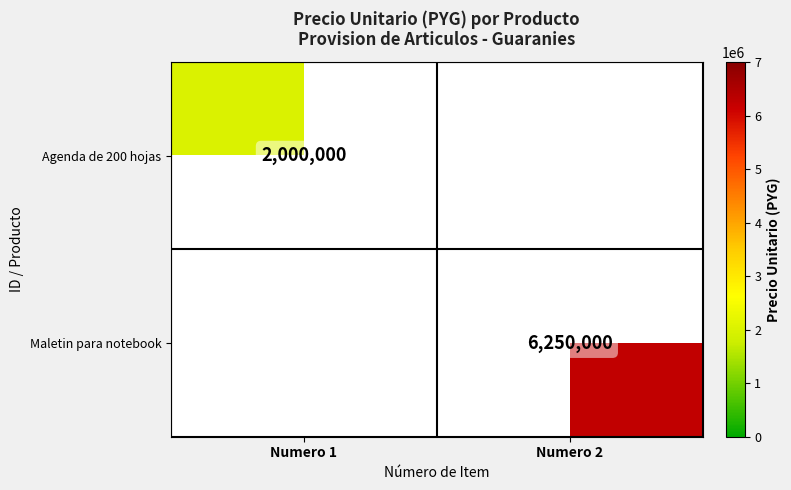

At how many categories does at least one series exceed 5890639?

1